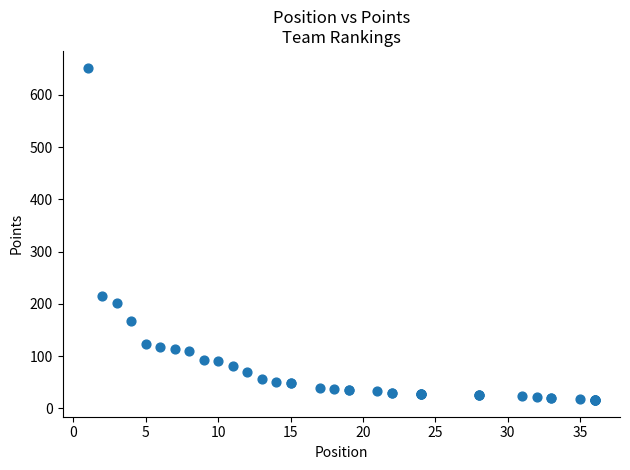

What Y value in the scatter plot is closest to 334?

216